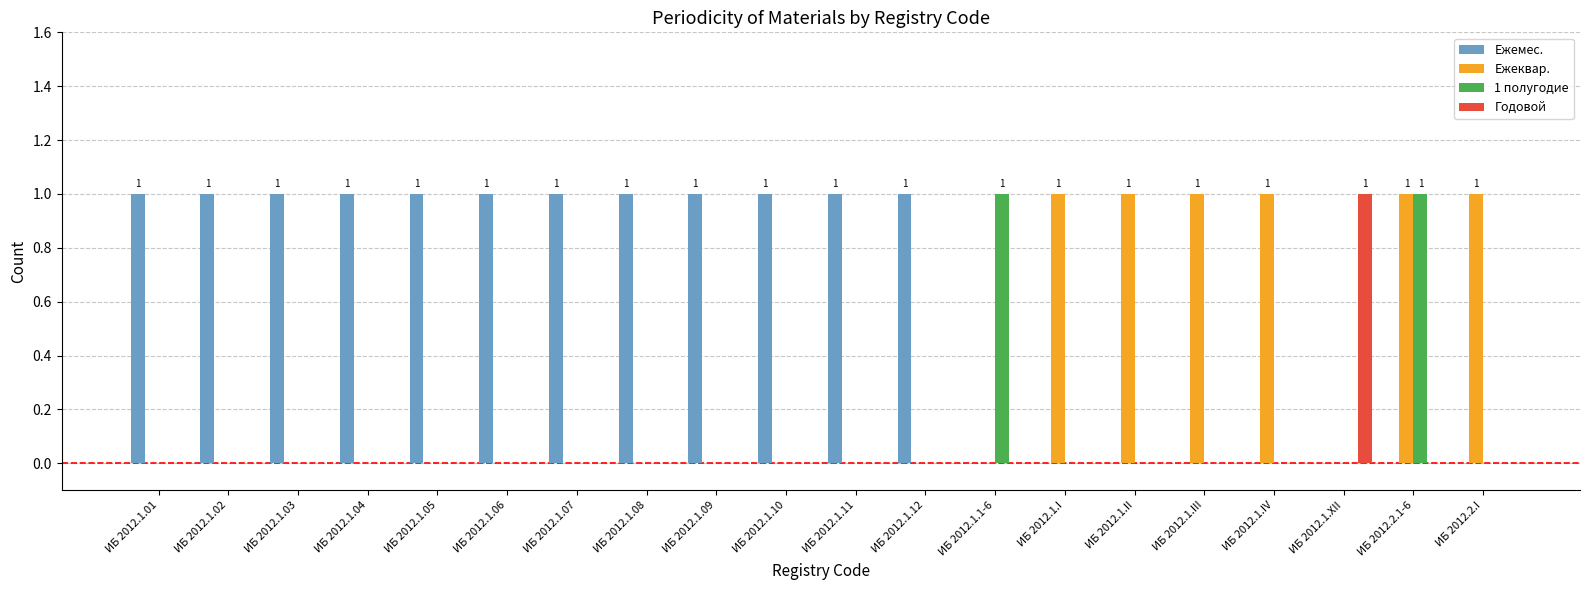

What is the sum of all 1 полугодие values?

2